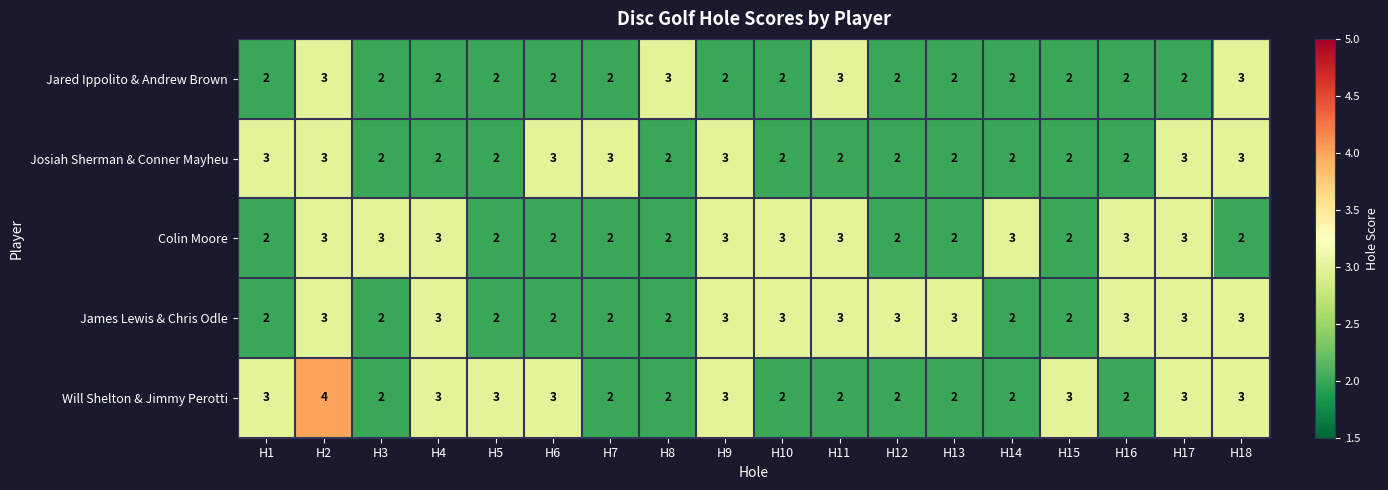

At how many categories does at least one series exceed 2?

18